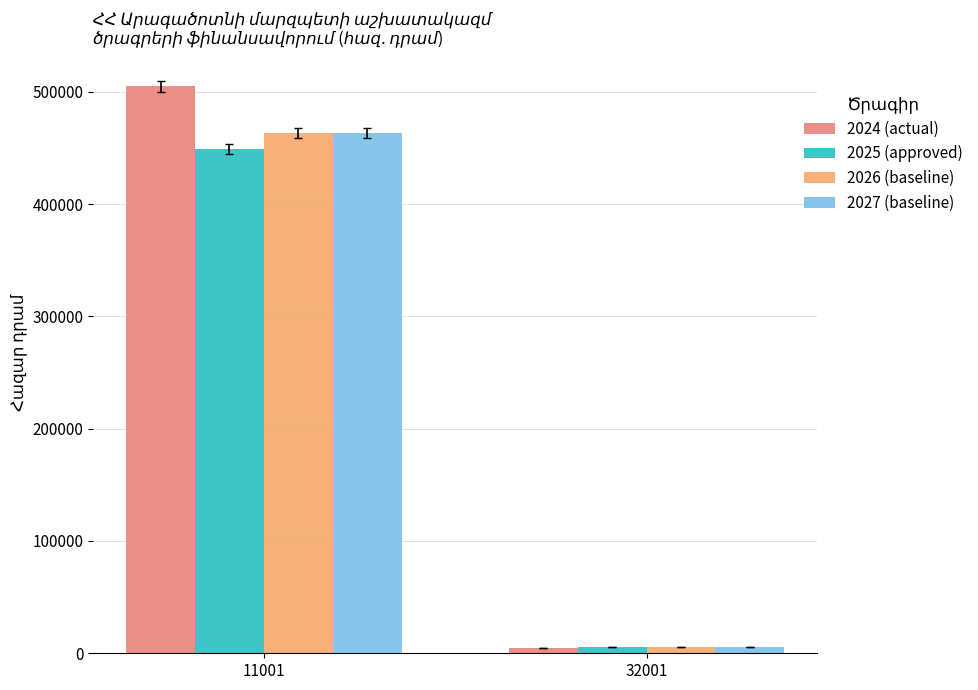

Reading left to right, list all the values displayed in this chart.

2024 (actual): 11001=504717.4	32001=4535.2
2025 (approved): 11001=448985.3	32001=5280.0
2026 (baseline): 11001=463182.3	32001=5280.0
2027 (baseline): 11001=463182.3	32001=5280.0